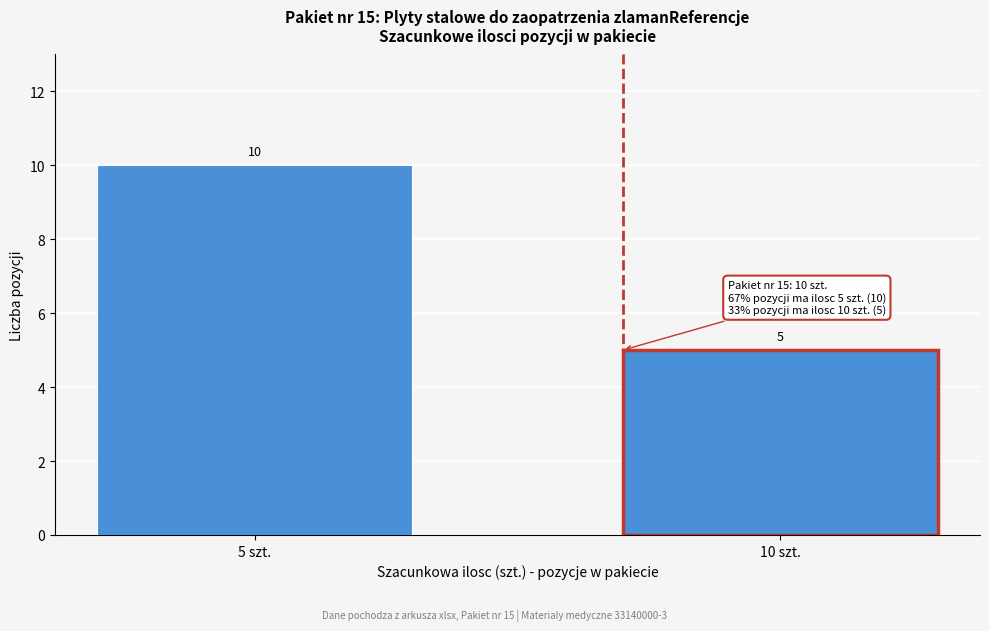

Reading left to right, what are all the values shown in this chart?

5 szt.=10	10 szt.=5